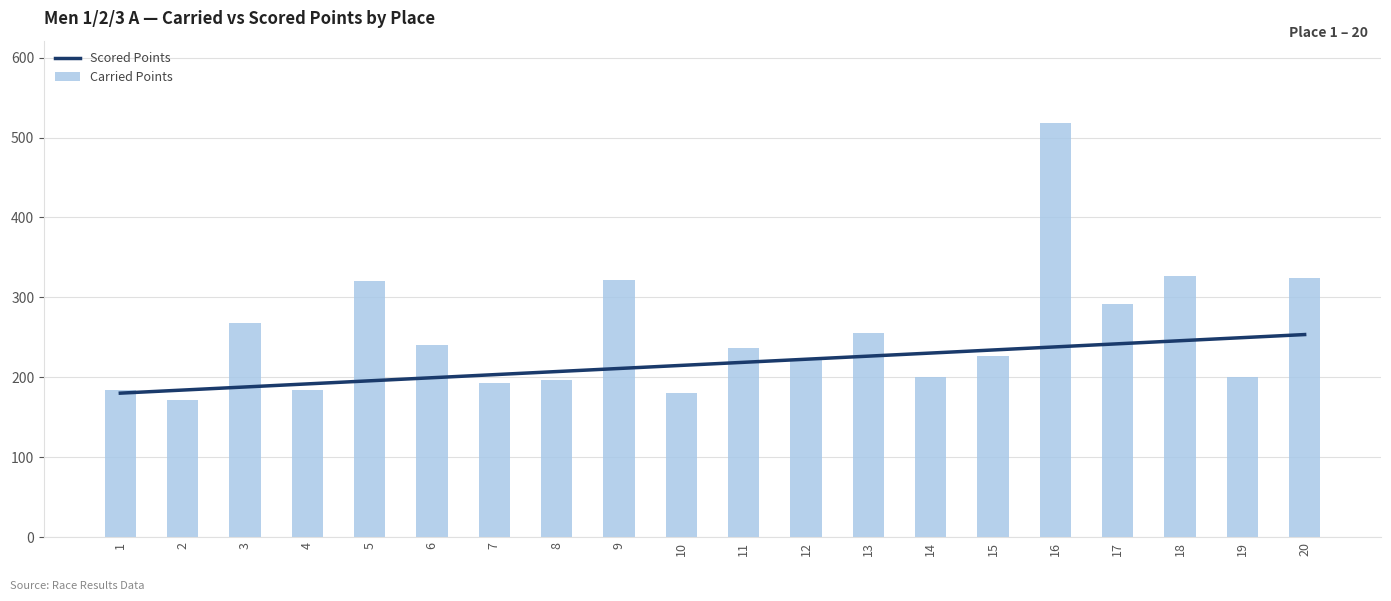

Which series has the largest range (max minus min)?

Carried Points